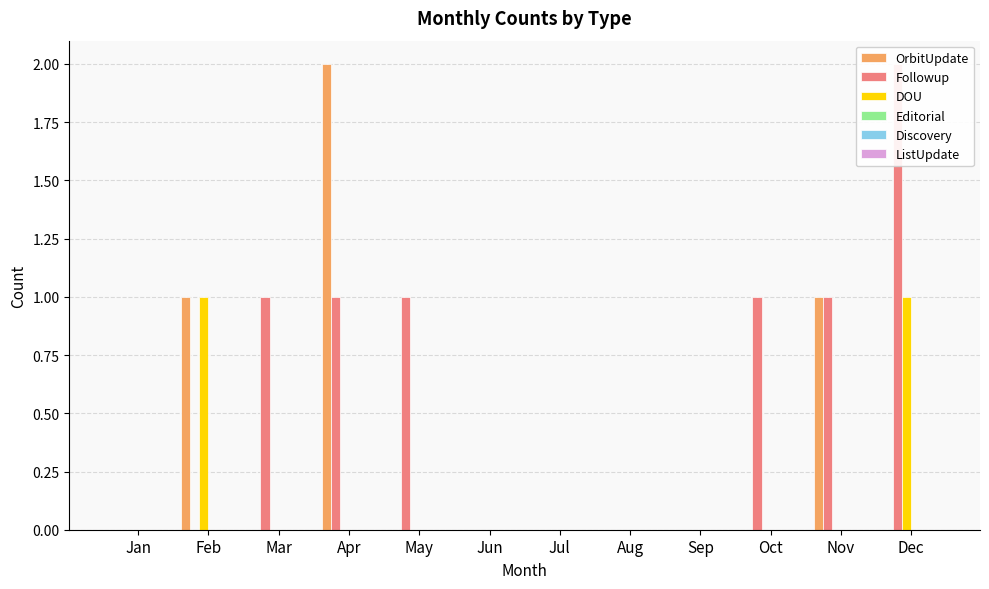

Which series has the largest total across all categories?

Followup